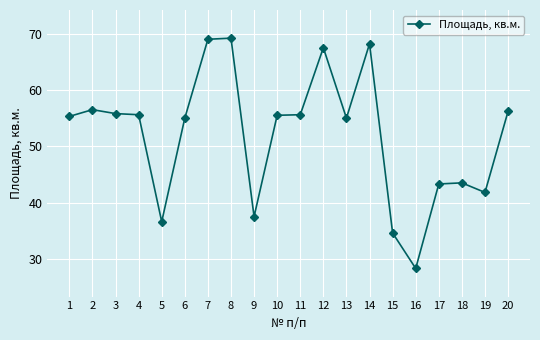

What value does the data have at 5?

36.6